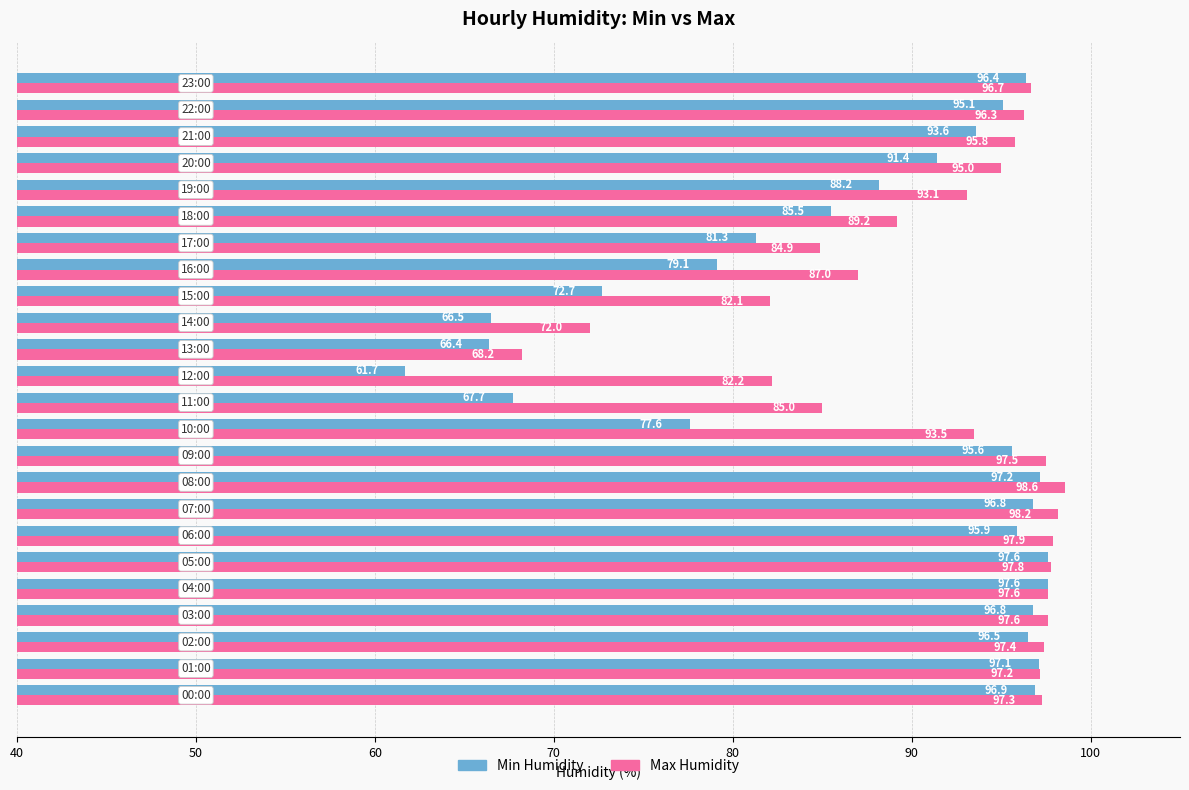

Which series has the widest spread of values?

Min Humidity